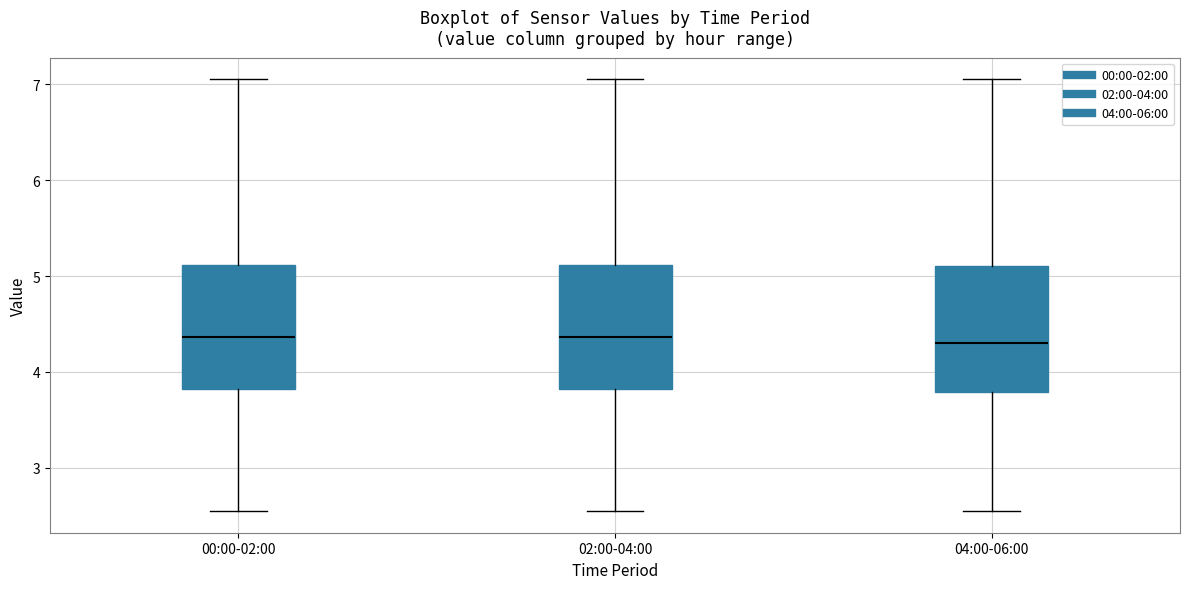

Reading left to right, read every box against the y-axis: the position of its median line, the range the box covers, and the ends of its whiskers. The values are not printed on the chart, so give them approximately, as read against the axis.

00:00-02:00: median 4.4, box 3.8 to 5.1, whiskers 2.6 to 7.1
02:00-04:00: median 4.4, box 3.8 to 5.1, whiskers 2.6 to 7.1
04:00-06:00: median 4.3, box 3.8 to 5.1, whiskers 2.6 to 7.1